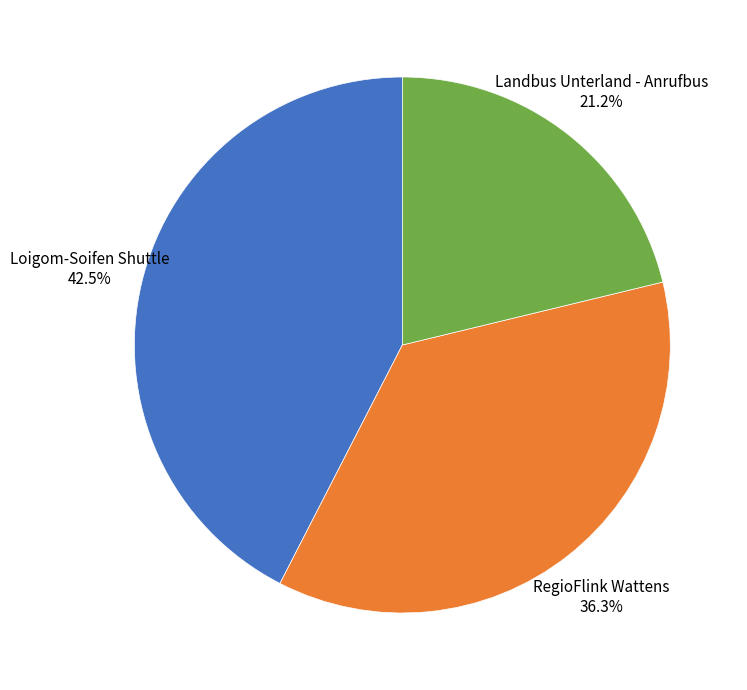

Is there a majority slice in this chart?

No